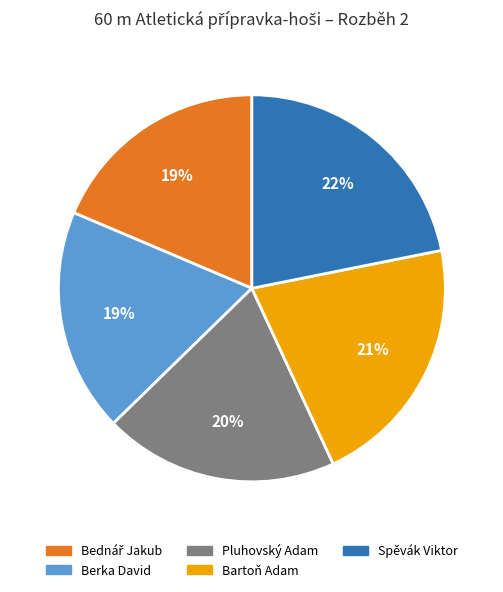

Does any single category account for the majority?

No